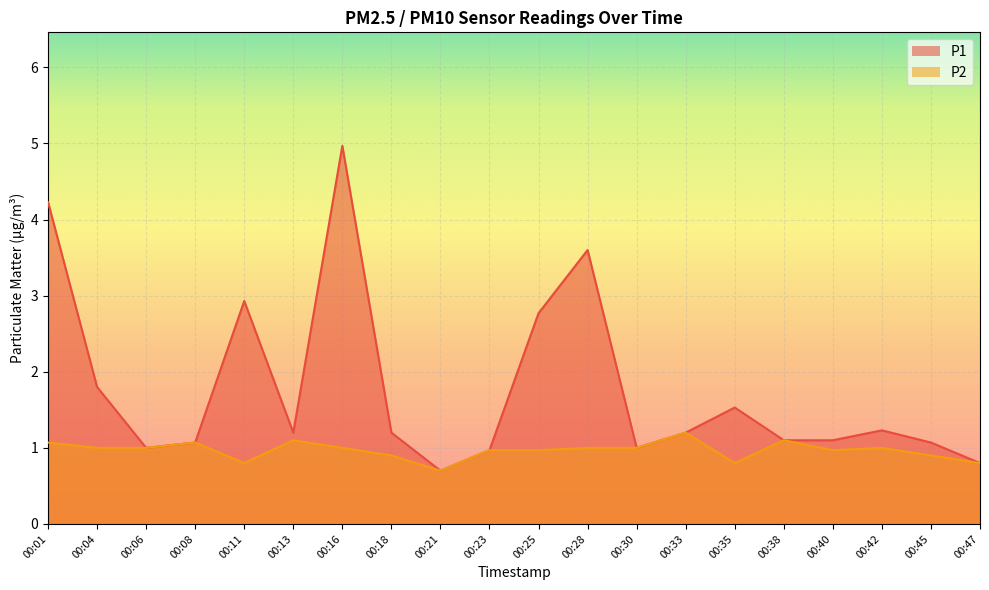

True or false: P2 and P1 intersect in this chart.

False